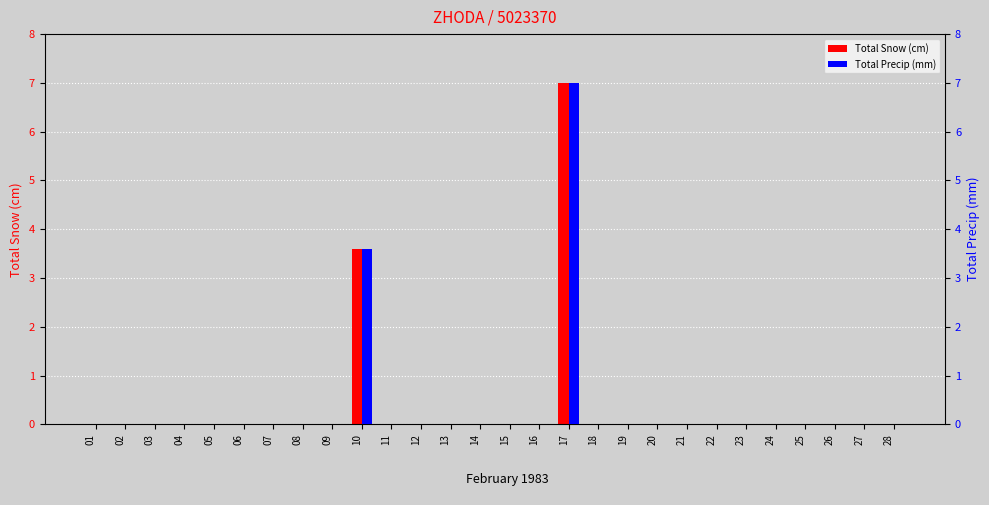

Which series has the largest total across all categories?

Total Snow (cm)